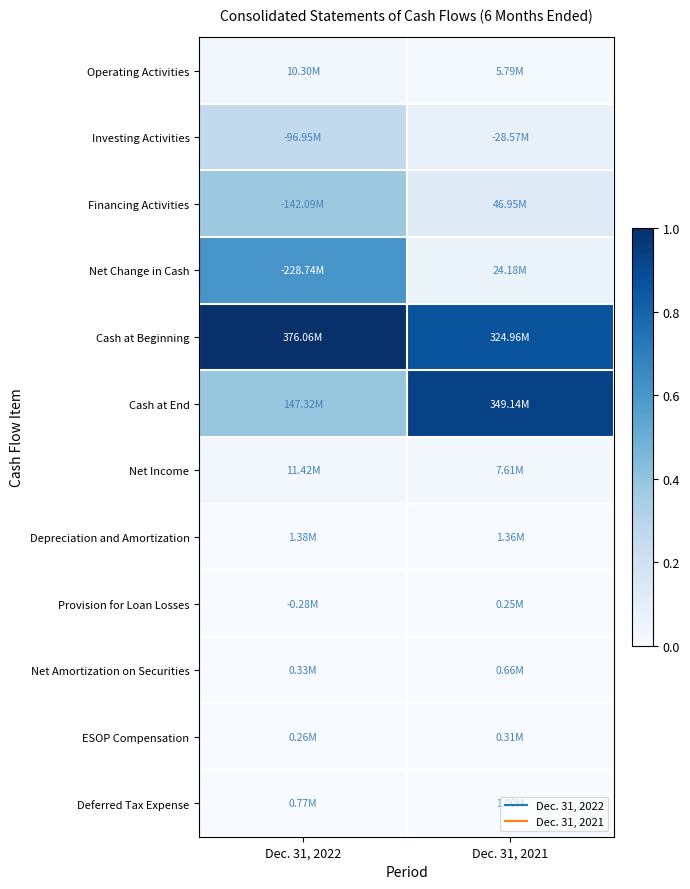

Reading right to left, what are all the values shown in this chart?

Operating Activities: Dec. 31, 2021=0.0	Dec. 31, 2022=0.0
Investing Activities: Dec. 31, 2021=0.1	Dec. 31, 2022=0.3
Financing Activities: Dec. 31, 2021=0.1	Dec. 31, 2022=0.4
Net Change in Cash: Dec. 31, 2021=0.1	Dec. 31, 2022=0.6
Cash at Beginning: Dec. 31, 2021=0.9	Dec. 31, 2022=1.0
Cash at End: Dec. 31, 2021=0.9	Dec. 31, 2022=0.4
Net Income: Dec. 31, 2021=0.0	Dec. 31, 2022=0.0
Depreciation and Amortization: Dec. 31, 2021=0.0	Dec. 31, 2022=0.0
Provision for Loan Losses: Dec. 31, 2021=0.0	Dec. 31, 2022=0.0
Net Amortization on Securities: Dec. 31, 2021=0.0	Dec. 31, 2022=0.0
ESOP Compensation: Dec. 31, 2021=0.0	Dec. 31, 2022=0.0
Deferred Tax Expense: Dec. 31, 2021=0.0	Dec. 31, 2022=0.0